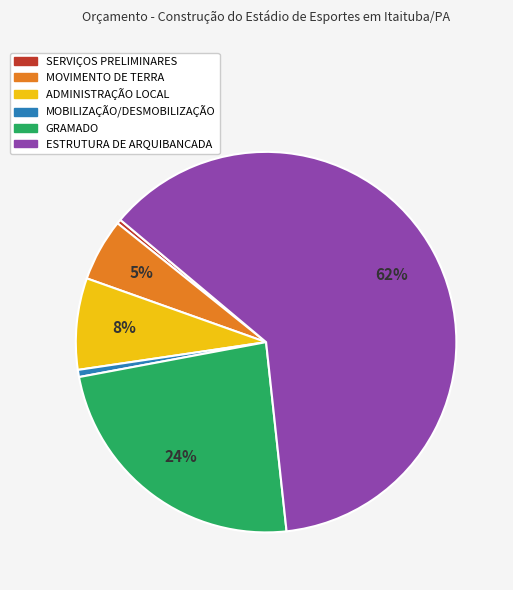

Which has a higher value, MOVIMENTO DE TERRA or ADMINISTRAÇÃO LOCAL?

ADMINISTRAÇÃO LOCAL